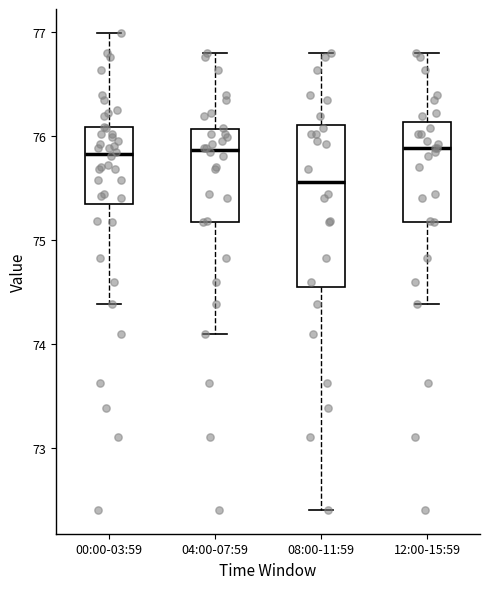

Reading left to right, transcribe this box plot: for each box, give where its median line is, the range the box spans, and where its two whiskers end, as read against the y-axis. The values are not printed on the chart, so give them approximately, as read against the axis.

00:00-03:59: median 75.8, box 75.3 to 76.1, whiskers 74.4 to 77.0
04:00-07:59: median 75.9, box 75.2 to 76.1, whiskers 74.1 to 76.8
08:00-11:59: median 75.6, box 74.5 to 76.1, whiskers 72.4 to 76.8
12:00-15:59: median 75.9, box 75.2 to 76.1, whiskers 74.4 to 76.8